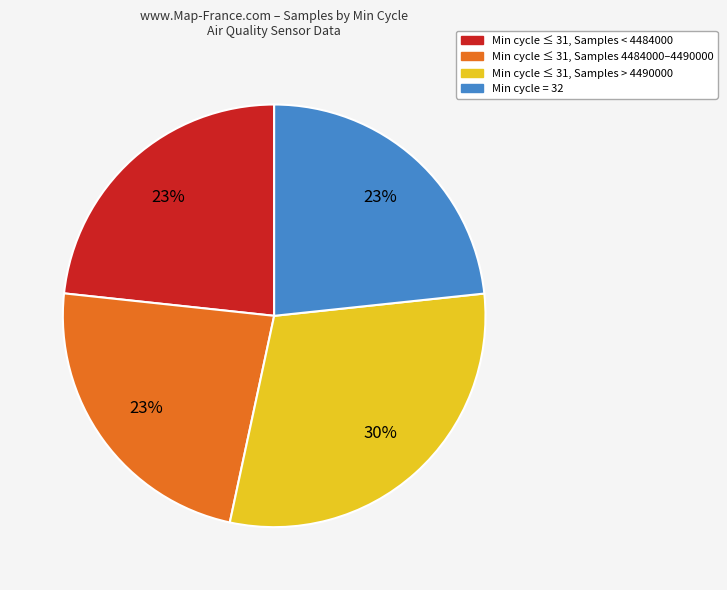

Does any single category account for the majority?

No